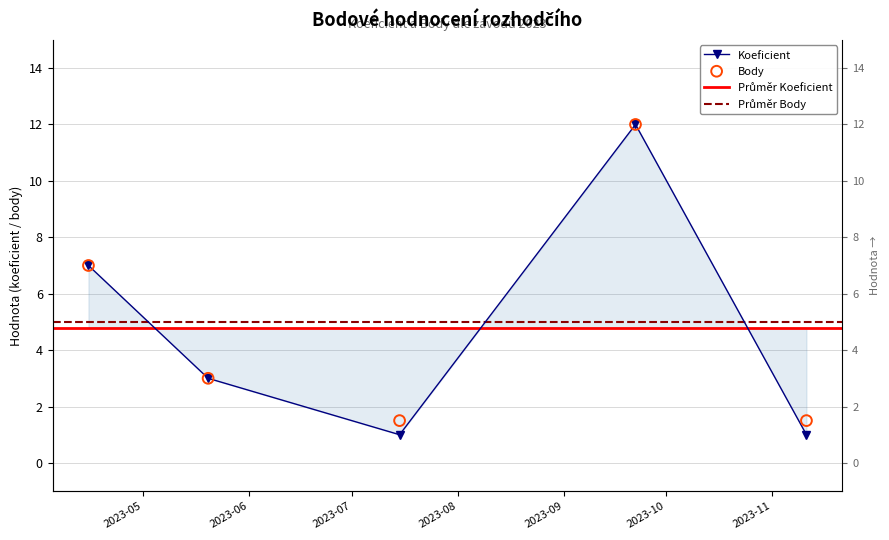

Which series reaches the maximum Y coordinate?

Koeficient